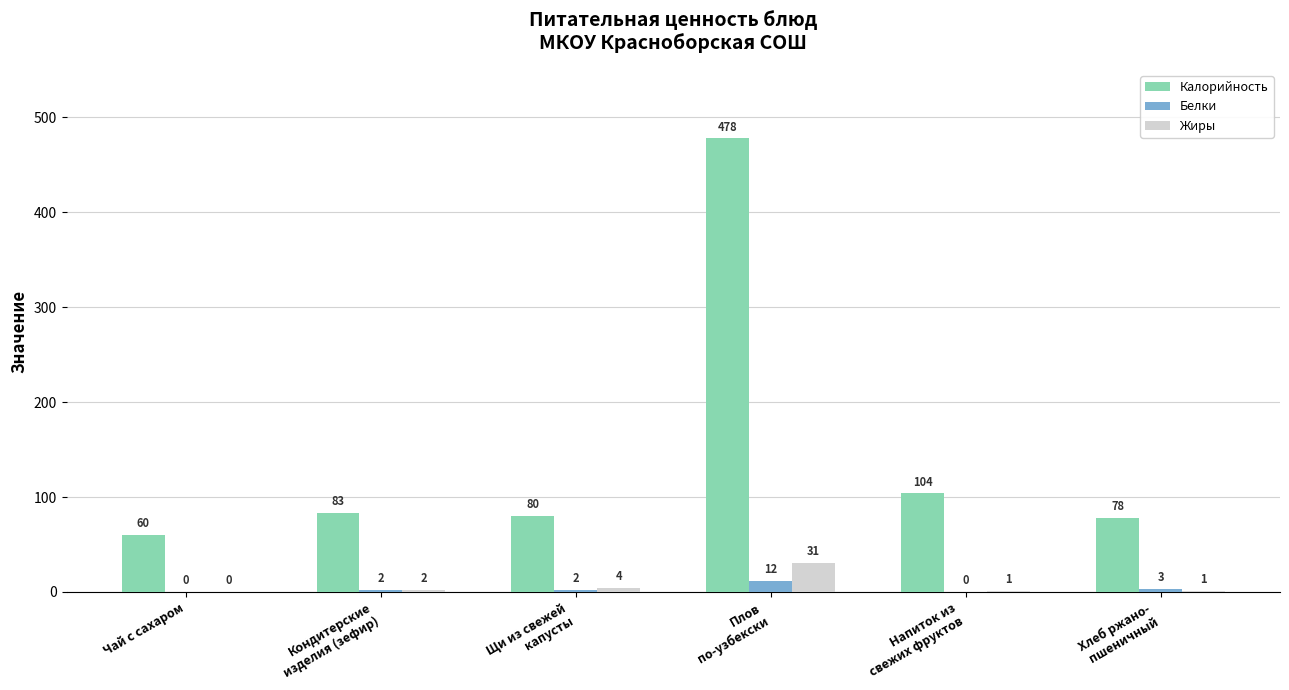

What is the highest value of the Белки series?

12